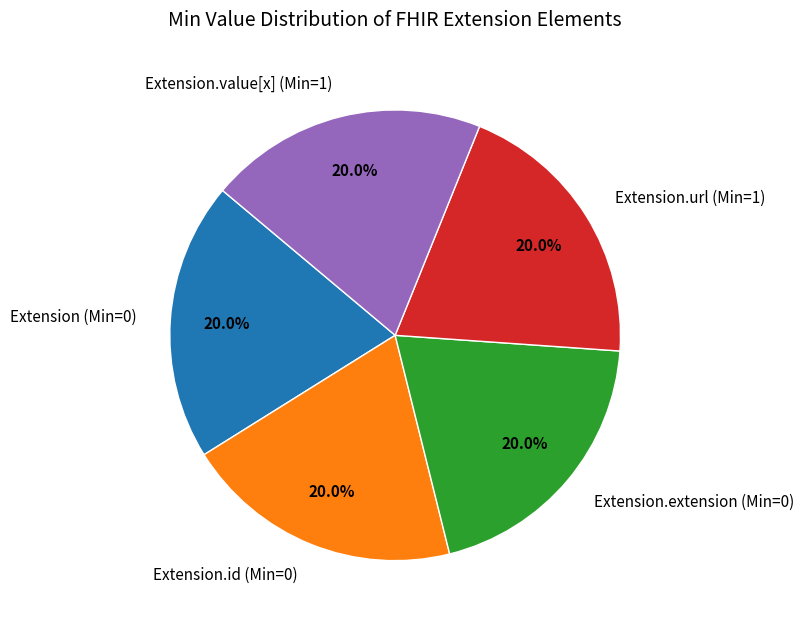

Is the sum of Extension.extension (Min=0) and Extension.id (Min=0) greater than half?

No